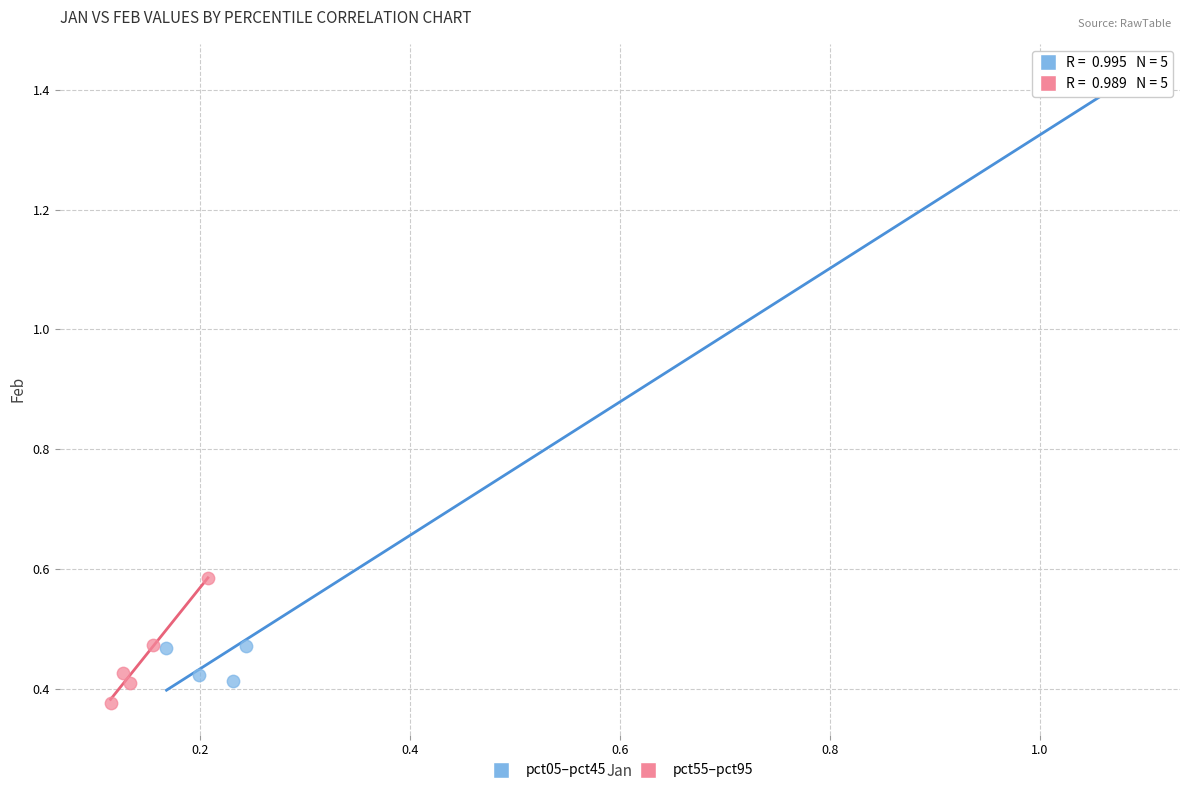

Which series contains the highest Y value?

pct05–pct45